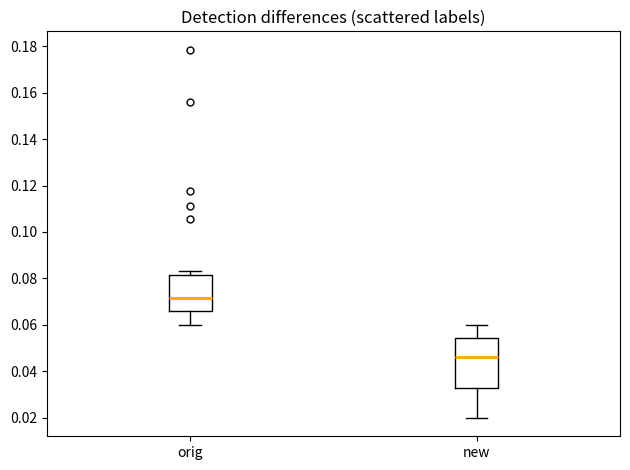

Where is the upper edge of the box for new on the y-axis? The values are not printed on the chart, so give them approximately, as read against the axis.

0.054